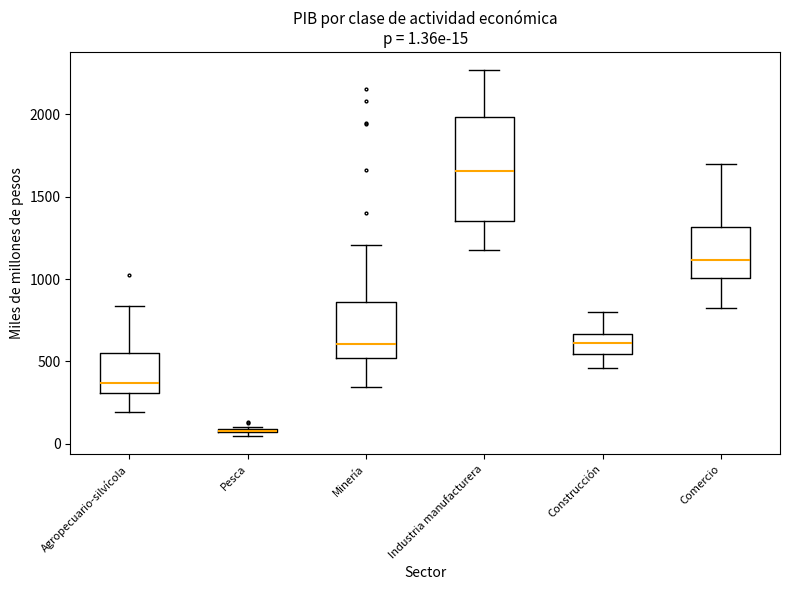

Which box is the tallest, from its lower edge to its upper edge?

Industria manufacturera